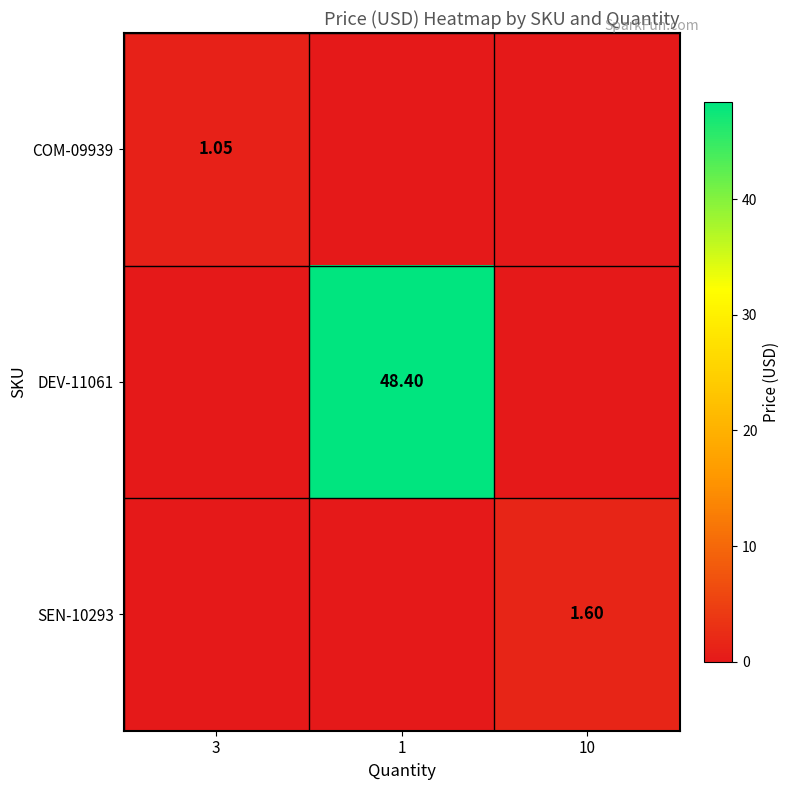

Between 3 and 1, which series saw the biggest shift?

DEV-11061